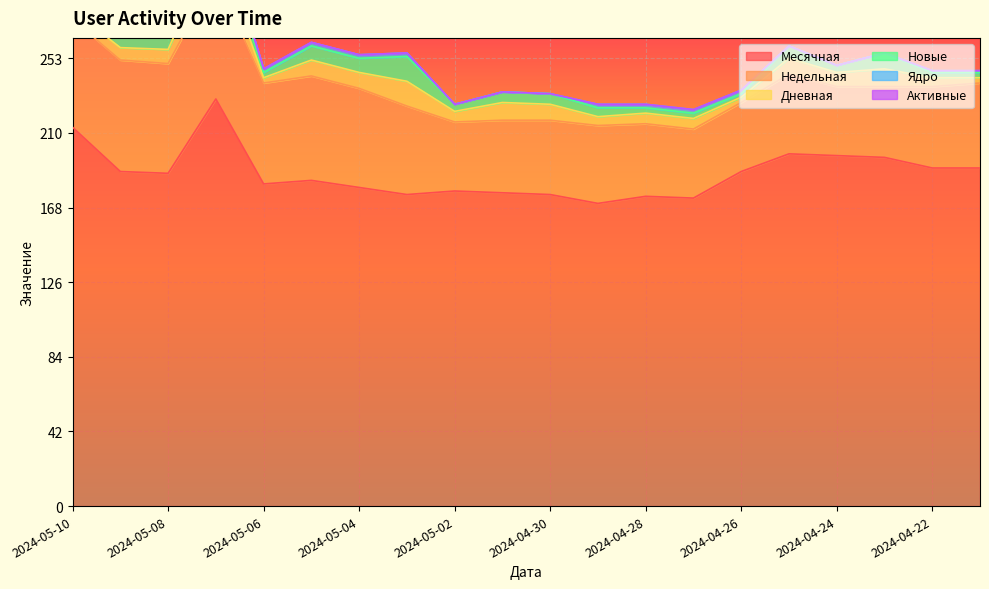

Between 2024-05-06 and 2024-04-27, which is larger?

2024-05-06